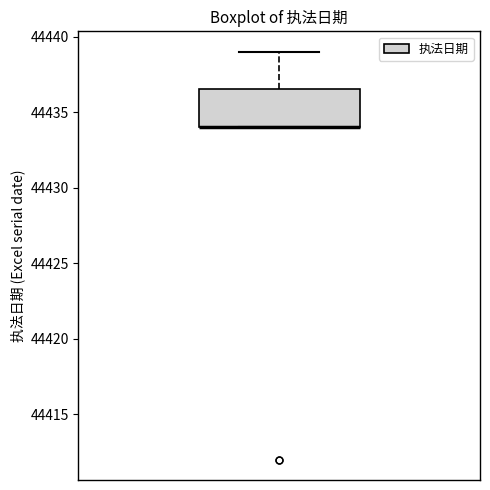

Read this box plot against the y-axis: the position of the median line, the range covered by the box, and the ends of both whiskers. The values are not printed on the chart, so give them approximately, as read against the axis.

median 44434.0 (drawn on the box's lower edge), box 44434.0 to 44436.5, whiskers 44434.0 to 44439.0